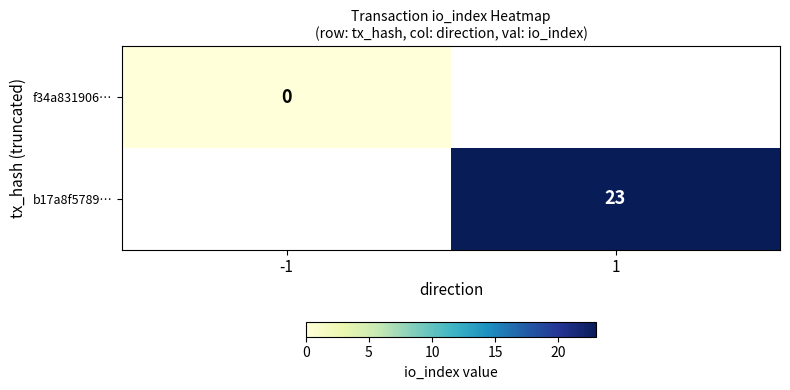

Is the value of f34a831906… at -1 greater than the value of b17a8f5789… at 1?

No